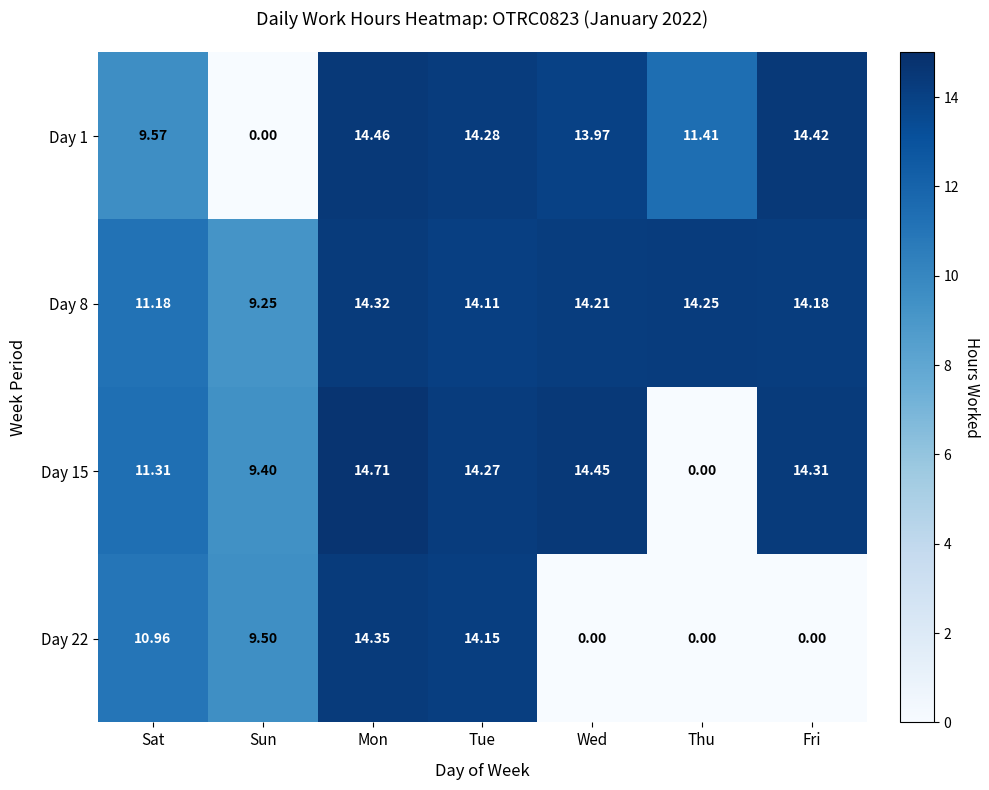

Which category has the highest value across all series?

Mon